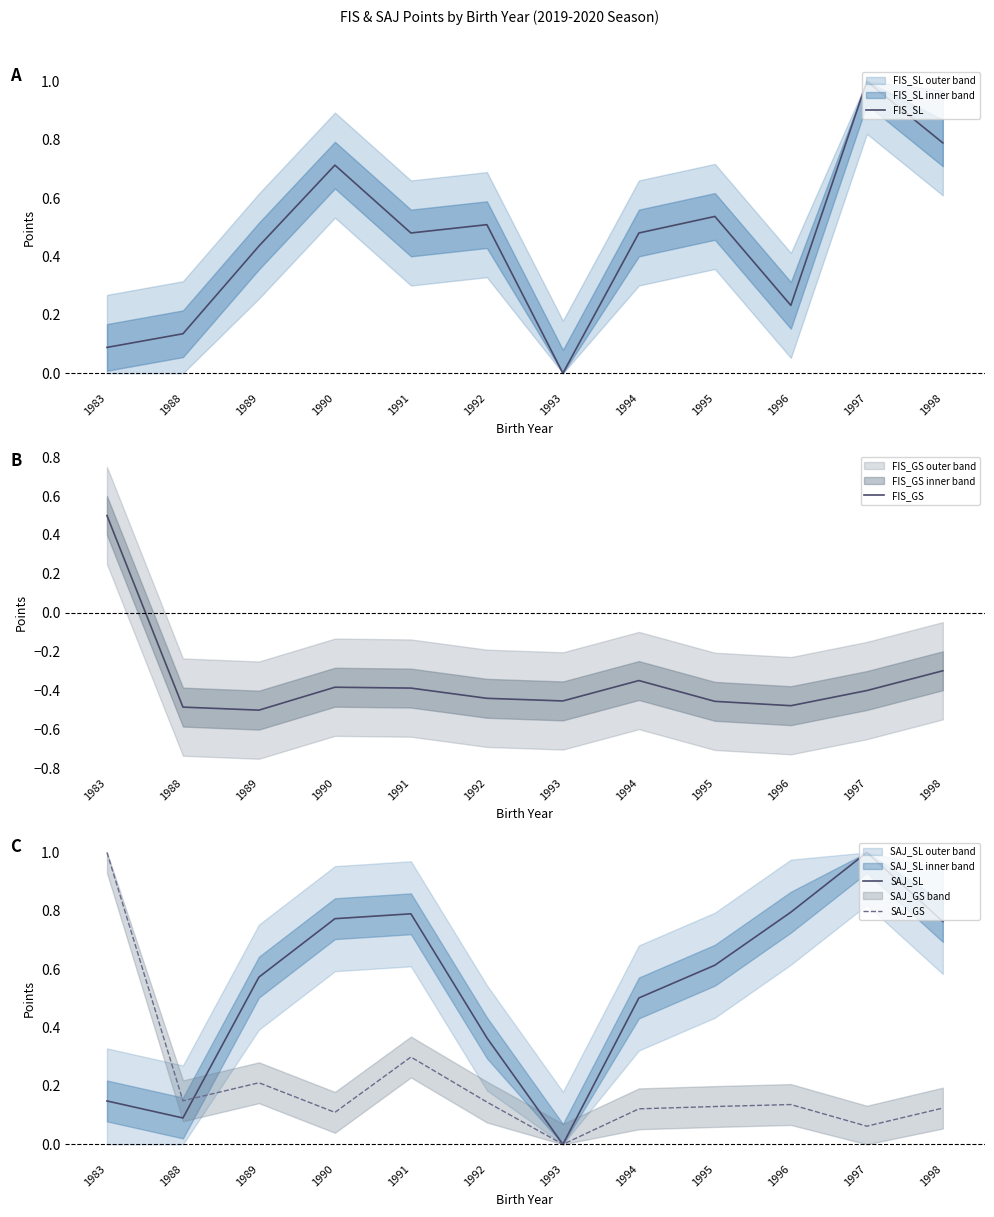

Which series changed the most between 1983 and 1988?

FIS_GS